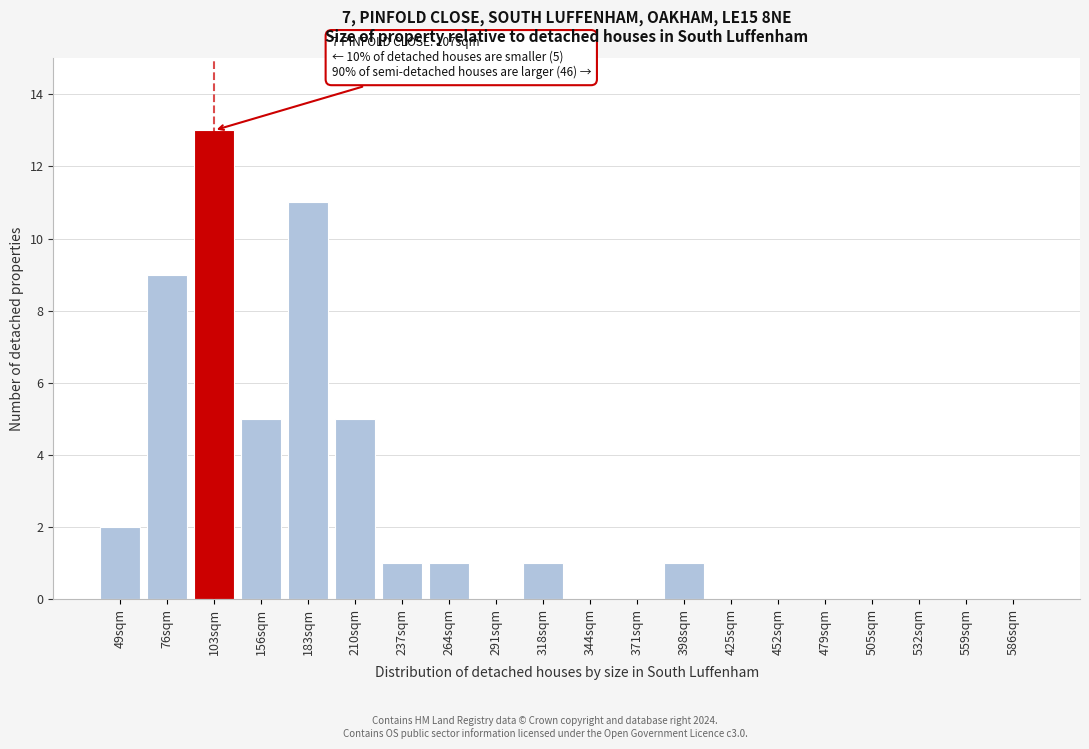

Reading left to right, list all the values displayed in this chart.

49sqm=2	76sqm=9	103sqm=13	156sqm=5	183sqm=11	210sqm=5	237sqm=1	264sqm=1	291sqm=0	318sqm=1	344sqm=0	371sqm=0	398sqm=1	425sqm=0	452sqm=0	479sqm=0	505sqm=0	532sqm=0	559sqm=0	586sqm=0